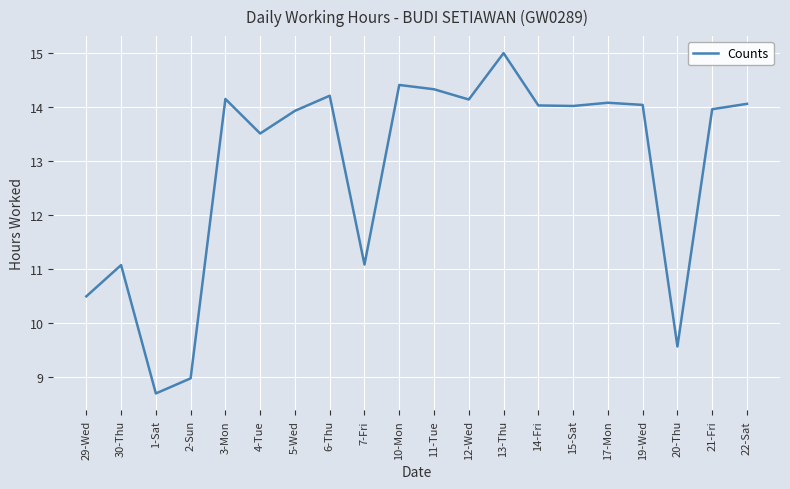

What is the difference between the maximum and second lowest values?

6.0